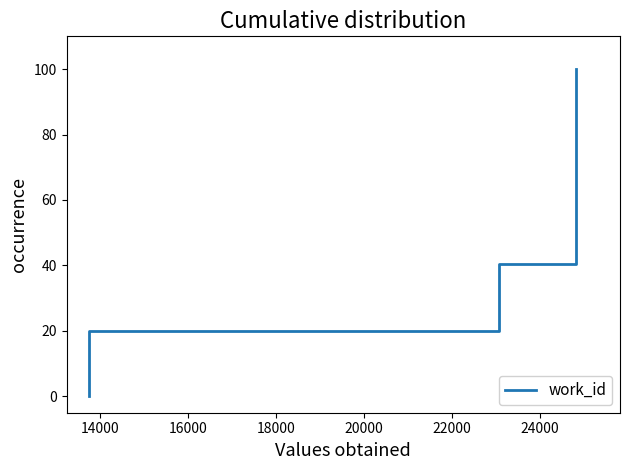

What is the greatest value displayed?

100.0